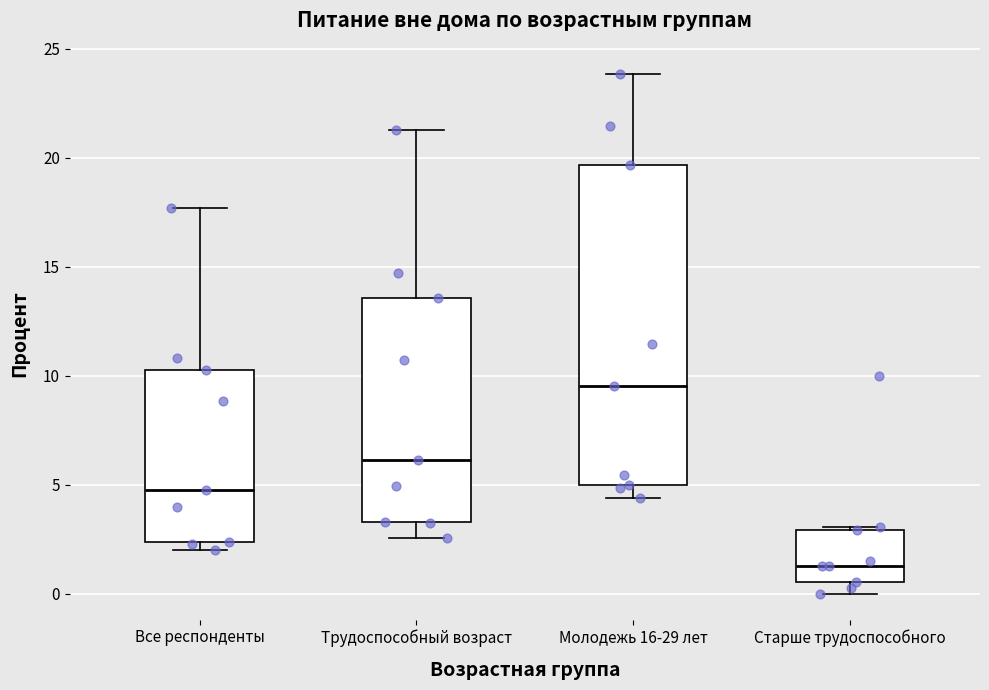

Which box has the lowest median line?

Старше трудоспособного